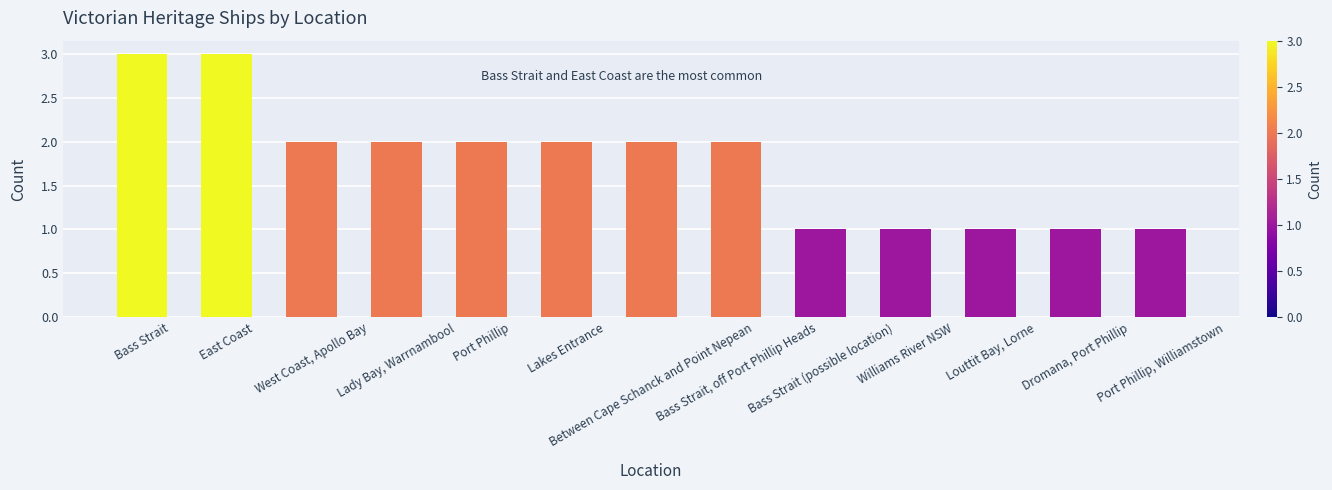

How many data points are less than 2?

5